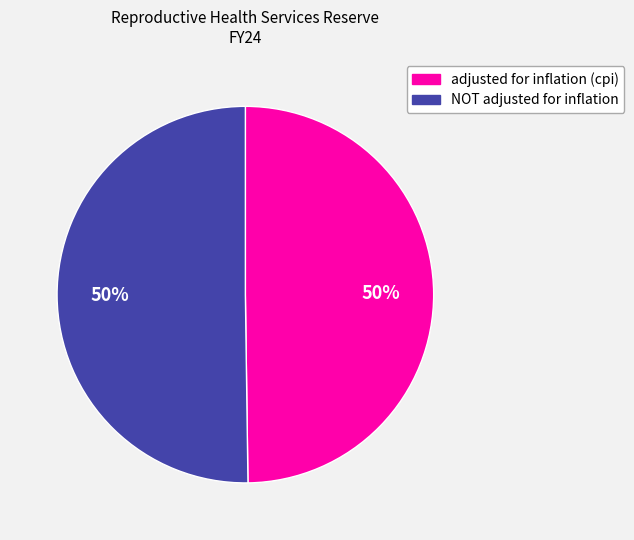

What percentage is the adjusted for inflation (cpi) slice, to the nearest percent?

50%